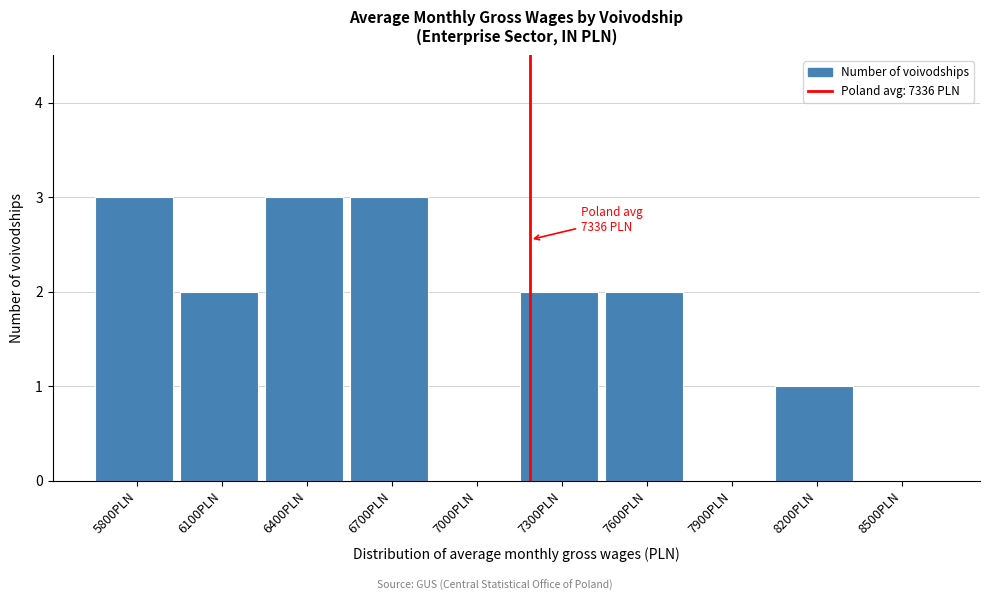

Reading left to right, extract all data points from this chart.

5800PLN=3	6100PLN=2	6400PLN=3	6700PLN=3	7000PLN=0	7300PLN=2	7600PLN=2	7900PLN=0	8200PLN=1	8500PLN=0